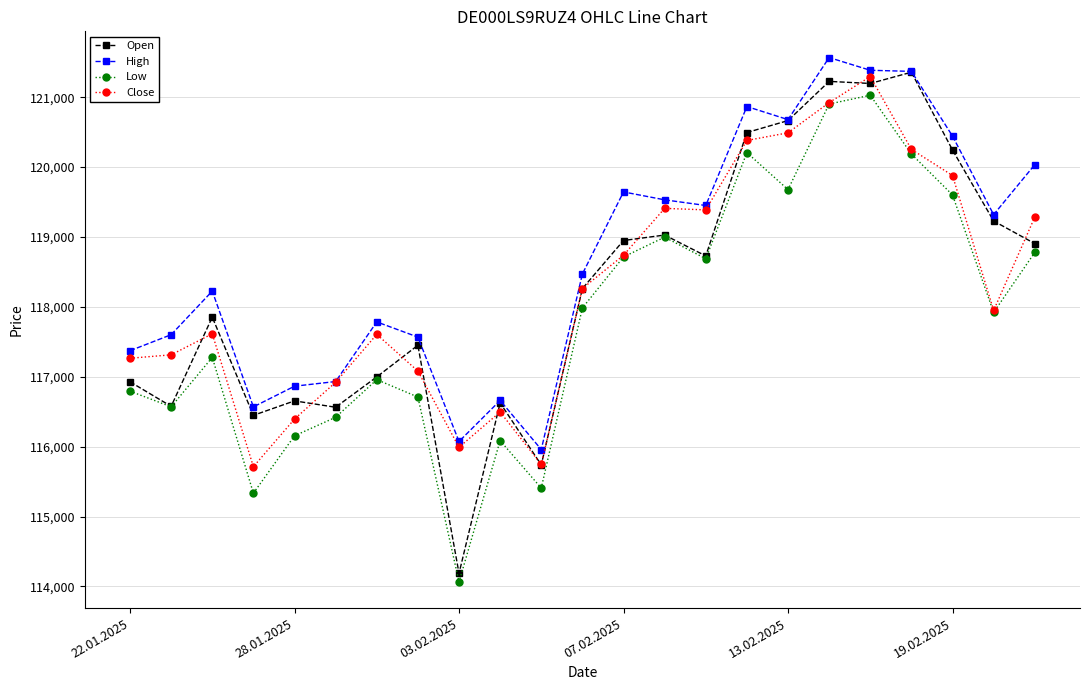

How many interior local peaks does the Low series have?

6